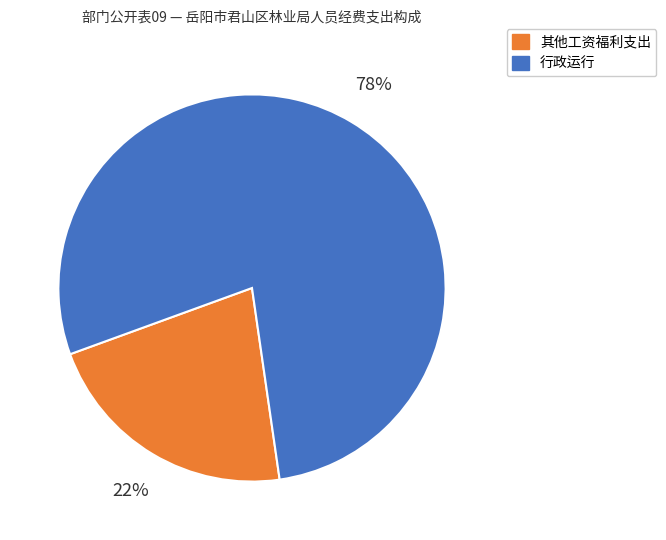

Is there any slice that represents more than half of the pie?

Yes